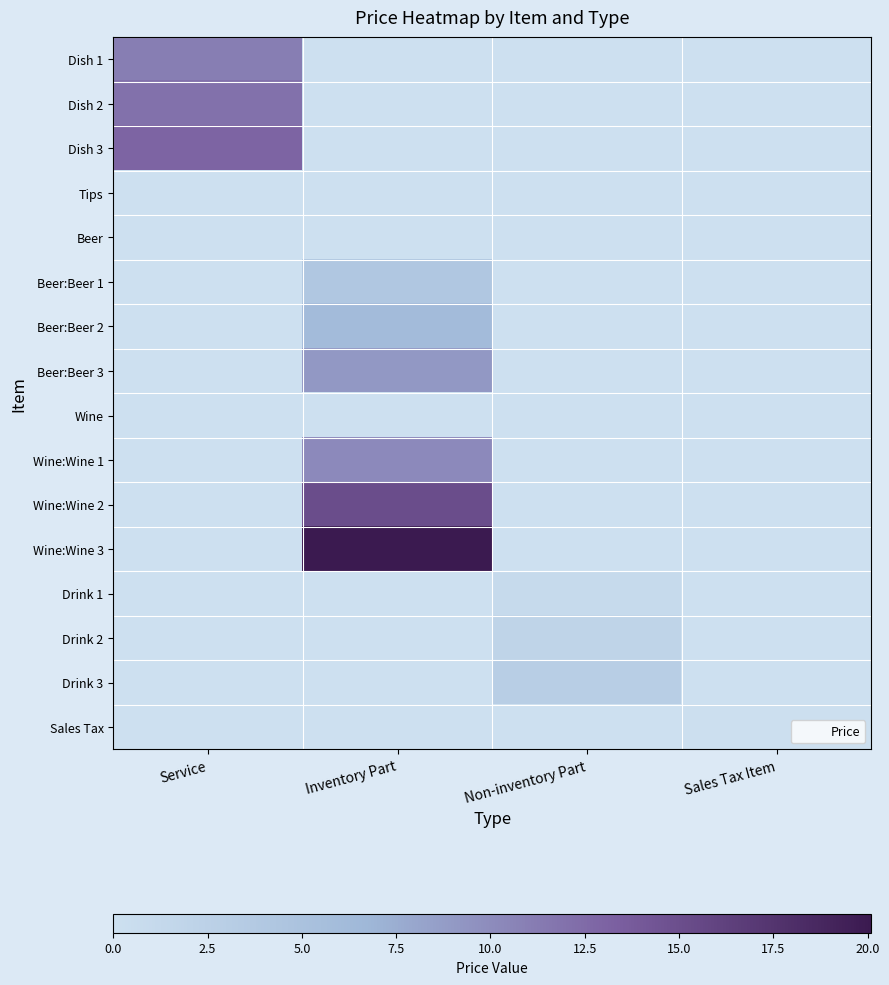

Reading left to right, transcribe all the data shown in this chart.

Dish 1: Service=11.0	Inventory Part=0.0	Non-inventory Part=0.0	Sales Tax Item=0.0
Dish 2: Service=12.0	Inventory Part=0.0	Non-inventory Part=0.0	Sales Tax Item=0.0
Dish 3: Service=13.0	Inventory Part=0.0	Non-inventory Part=0.0	Sales Tax Item=0.0
Tips: Service=0.0	Inventory Part=0.0	Non-inventory Part=0.0	Sales Tax Item=0.0
Beer: Service=0.0	Inventory Part=0.0	Non-inventory Part=0.0	Sales Tax Item=0.0
Beer:Beer 1: Service=0.0	Inventory Part=4.1	Non-inventory Part=0.0	Sales Tax Item=0.0
Beer:Beer 2: Service=0.0	Inventory Part=6.1	Non-inventory Part=0.0	Sales Tax Item=0.0
Beer:Beer 3: Service=0.0	Inventory Part=9.1	Non-inventory Part=0.0	Sales Tax Item=0.0
Wine: Service=0.0	Inventory Part=0.0	Non-inventory Part=0.0	Sales Tax Item=0.0
Wine:Wine 1: Service=0.0	Inventory Part=10.2	Non-inventory Part=0.0	Sales Tax Item=0.0
Wine:Wine 2: Service=0.0	Inventory Part=15.1	Non-inventory Part=0.0	Sales Tax Item=0.0
Wine:Wine 3: Service=0.0	Inventory Part=20.1	Non-inventory Part=0.0	Sales Tax Item=0.0
Drink 1: Service=0.0	Inventory Part=0.0	Non-inventory Part=1.0	Sales Tax Item=0.0
Drink 2: Service=0.0	Inventory Part=0.0	Non-inventory Part=2.0	Sales Tax Item=0.0
Drink 3: Service=0.0	Inventory Part=0.0	Non-inventory Part=3.0	Sales Tax Item=0.0
Sales Tax: Service=0.0	Inventory Part=0.0	Non-inventory Part=0.0	Sales Tax Item=0.1